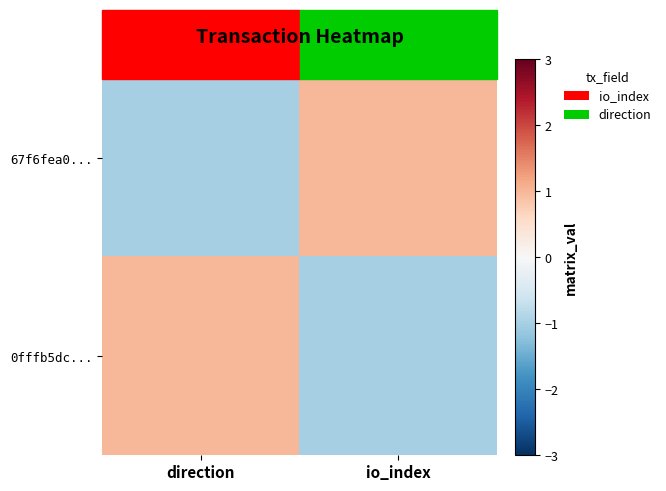

Reading left to right, what are all the values shown in this chart?

67f6fea0...: direction=-1	io_index=1
0fffb5dc...: direction=1	io_index=-1